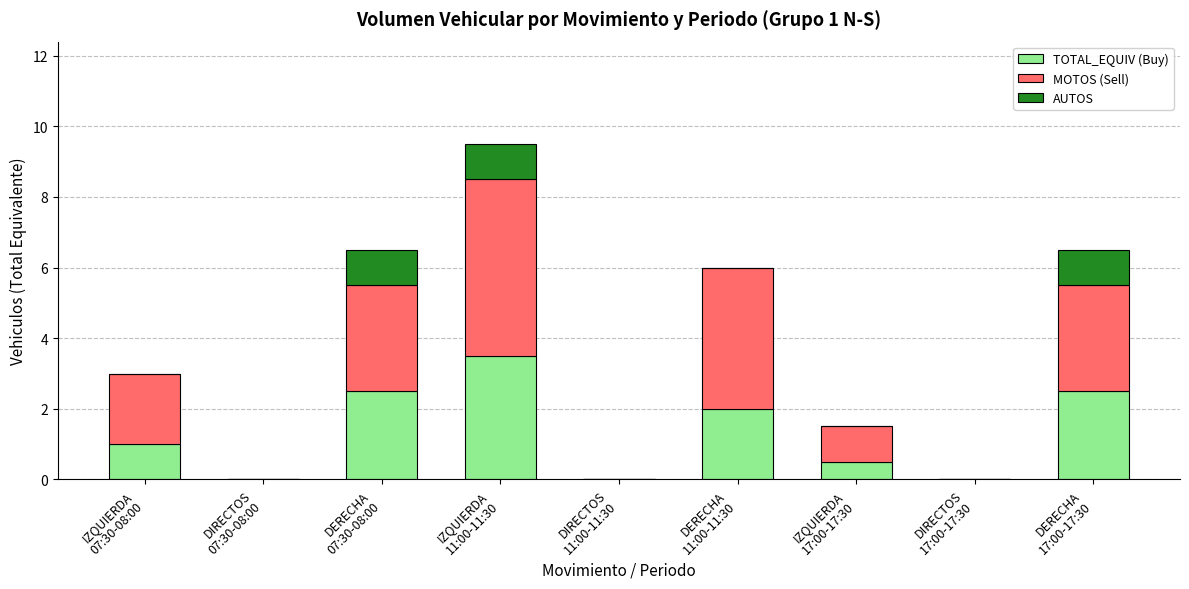

Is it true that TOTAL_EQUIV (Buy) equals 1.0 at IZQUIERDA
07:30-08:00?

True